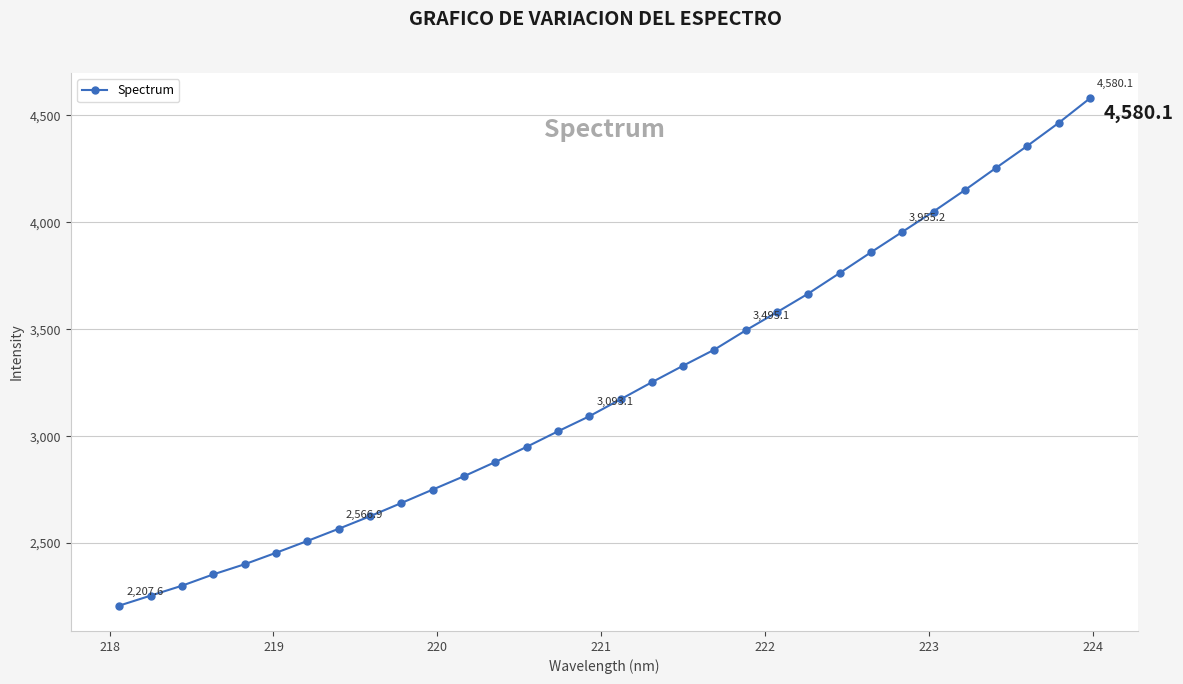

What is the difference between the maximum and minimum values?

2372.5